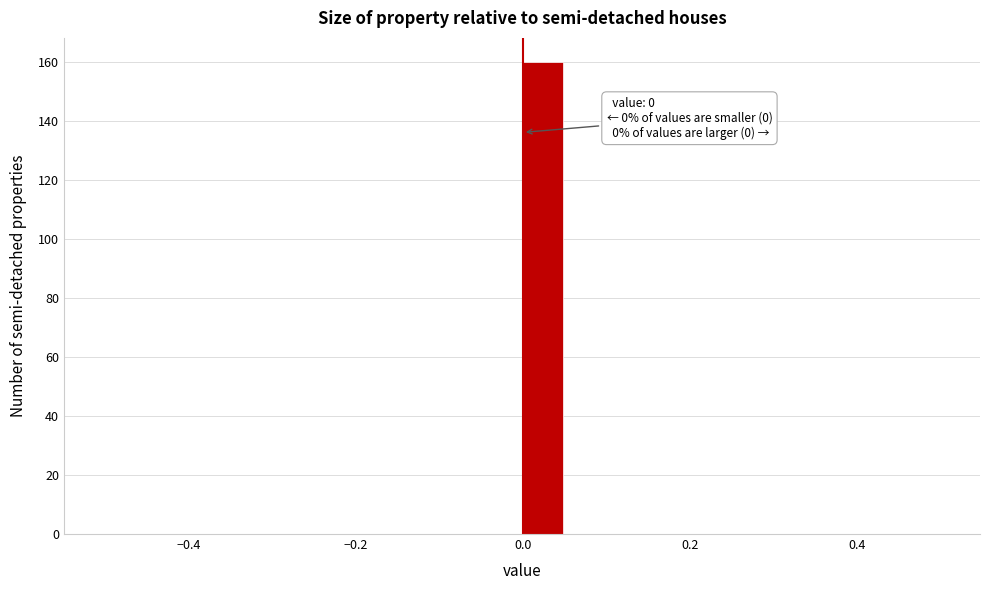

Read against the x-axis, roughly where is the centre of the tallest bar?

0.02